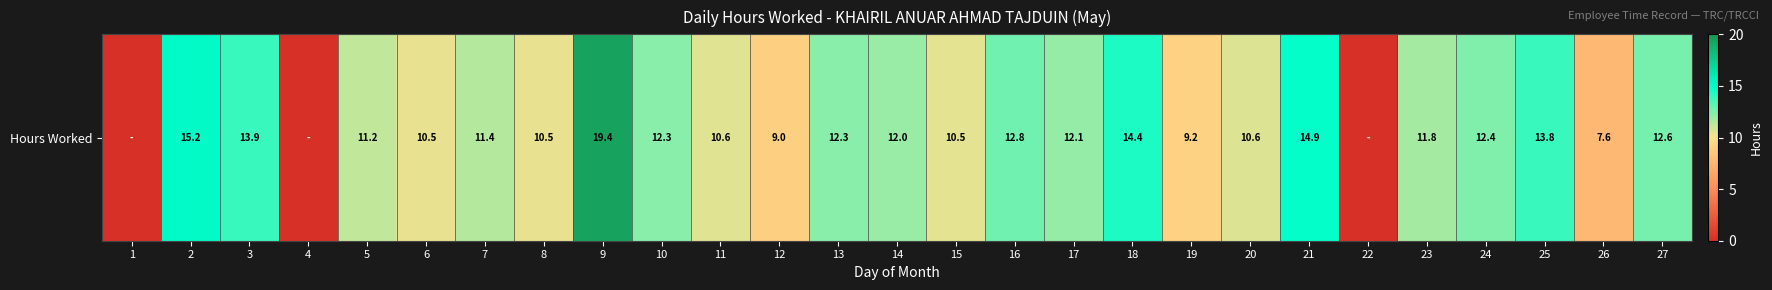

How many categories are shown in the chart?

27